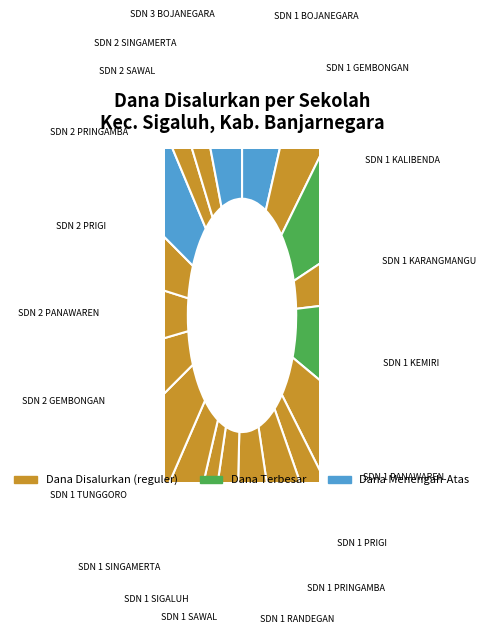

How many segments does this pie chart have?

20